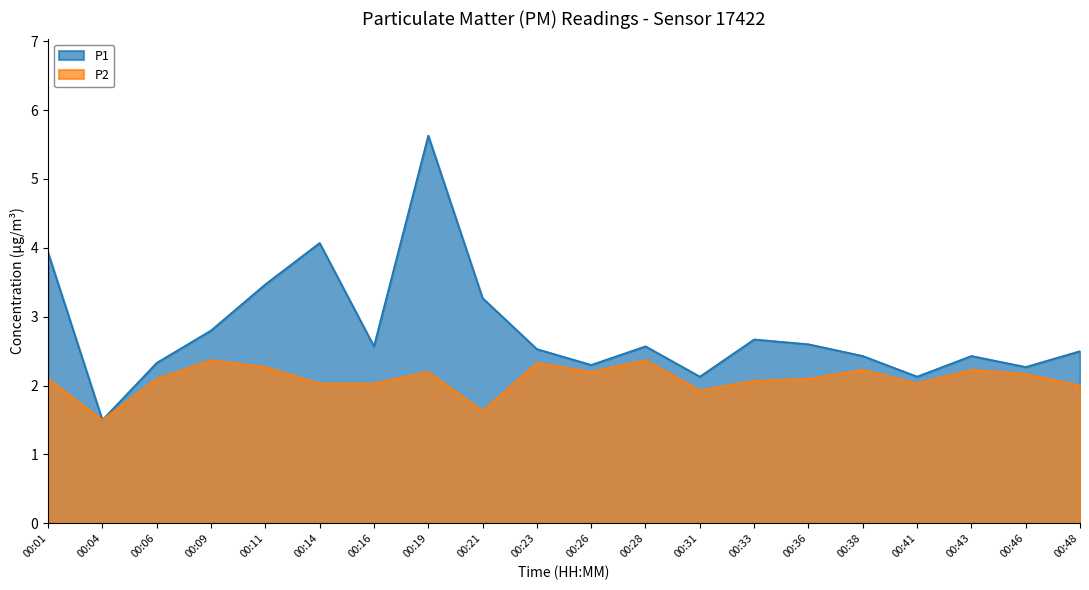

What is the approximate value of P1 at 00:16?

2.6